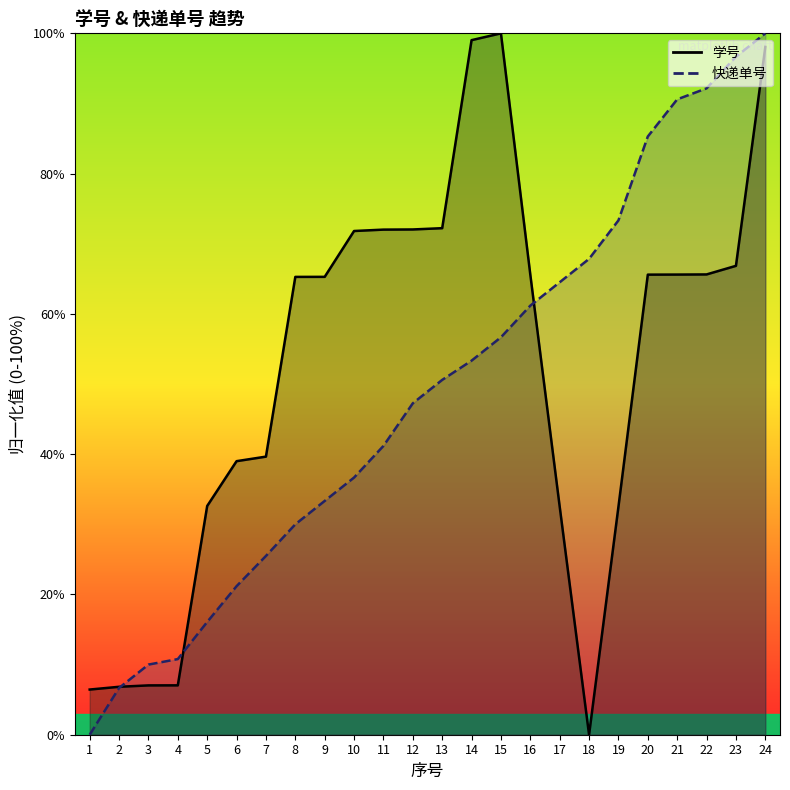

What is the approximate value of 学号 at 13?

72.2